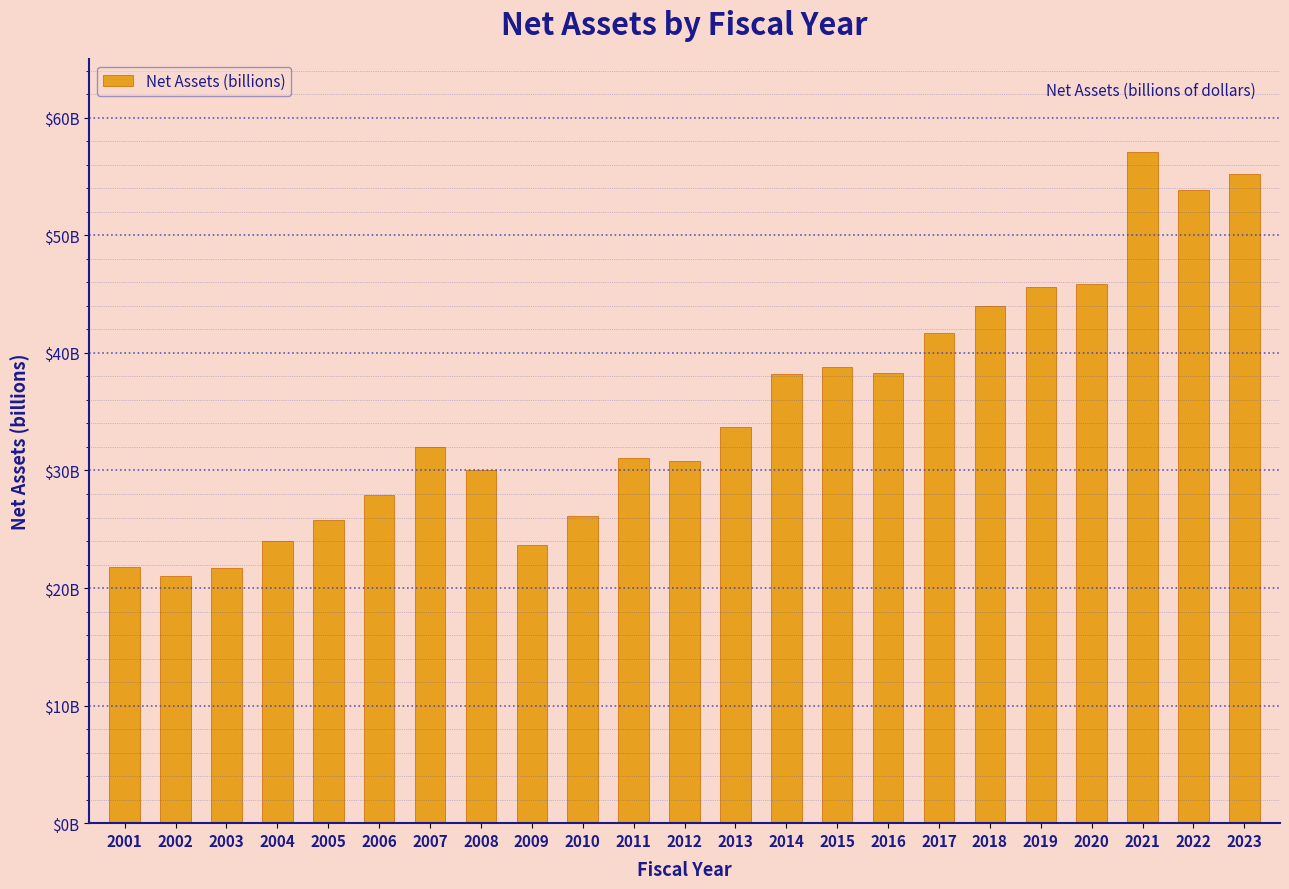

Reading left to right, what are all the values shown in this chart?

2001=21.8	2002=21.0	2003=21.7	2004=24.0	2005=25.8	2006=27.9	2007=32.0	2008=30.0	2009=23.7	2010=26.2	2011=31.0	2012=30.8	2013=33.7	2014=38.2	2015=38.8	2016=38.3	2017=41.7	2018=44.0	2019=45.6	2020=45.8	2021=57.1	2022=53.8	2023=55.2